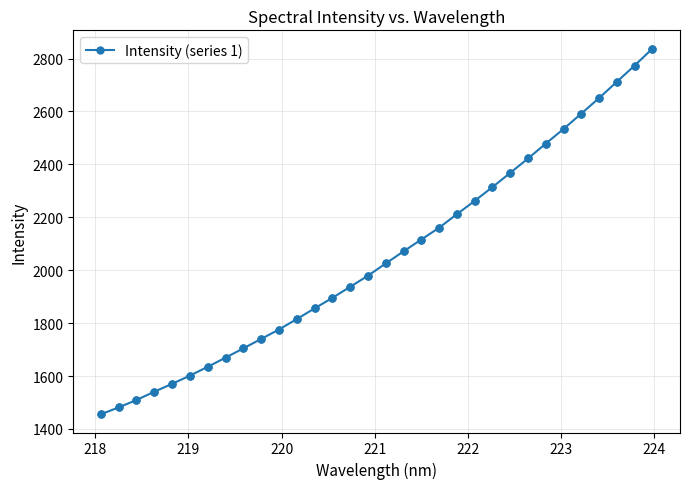

What is the difference between the maximum and second lowest values?

1356.2